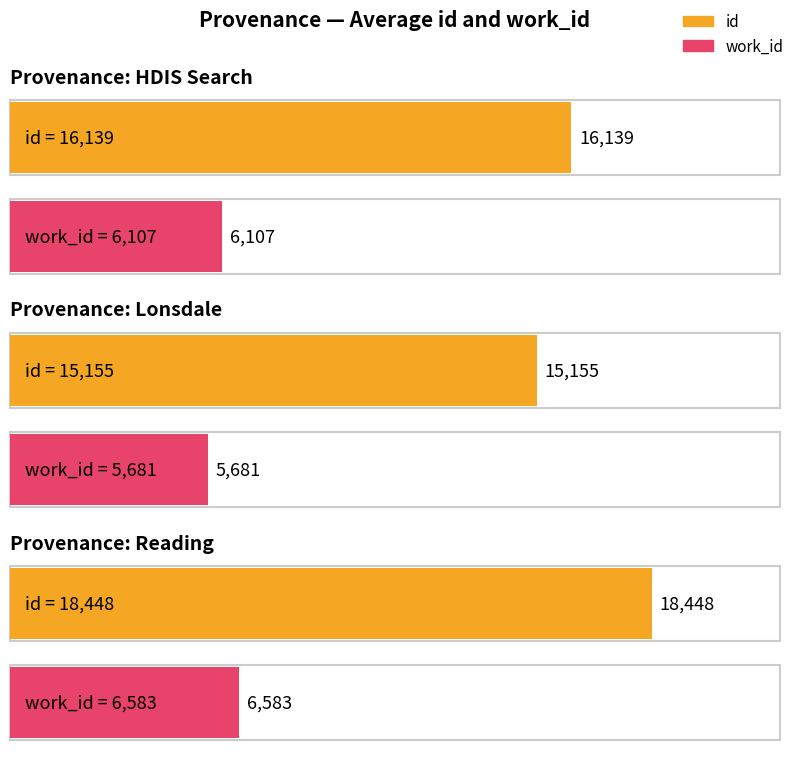

Is it true that id equals 35491 at Reading?

False